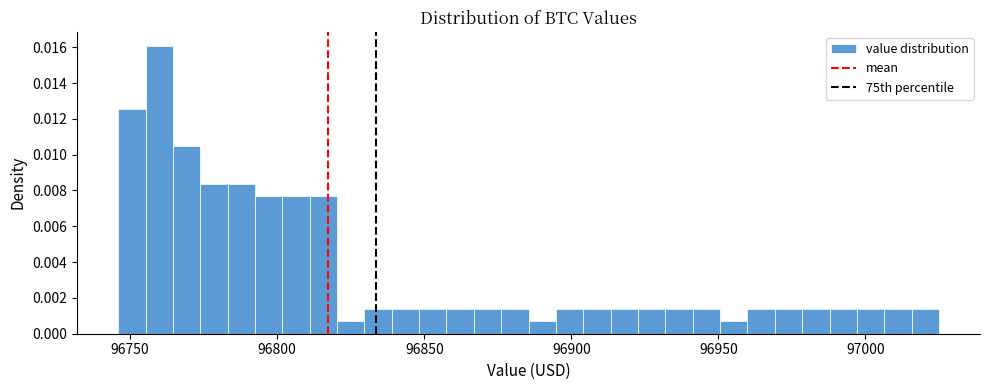

Read against the x-axis, roughly where is the centre of the tallest bar?

96760